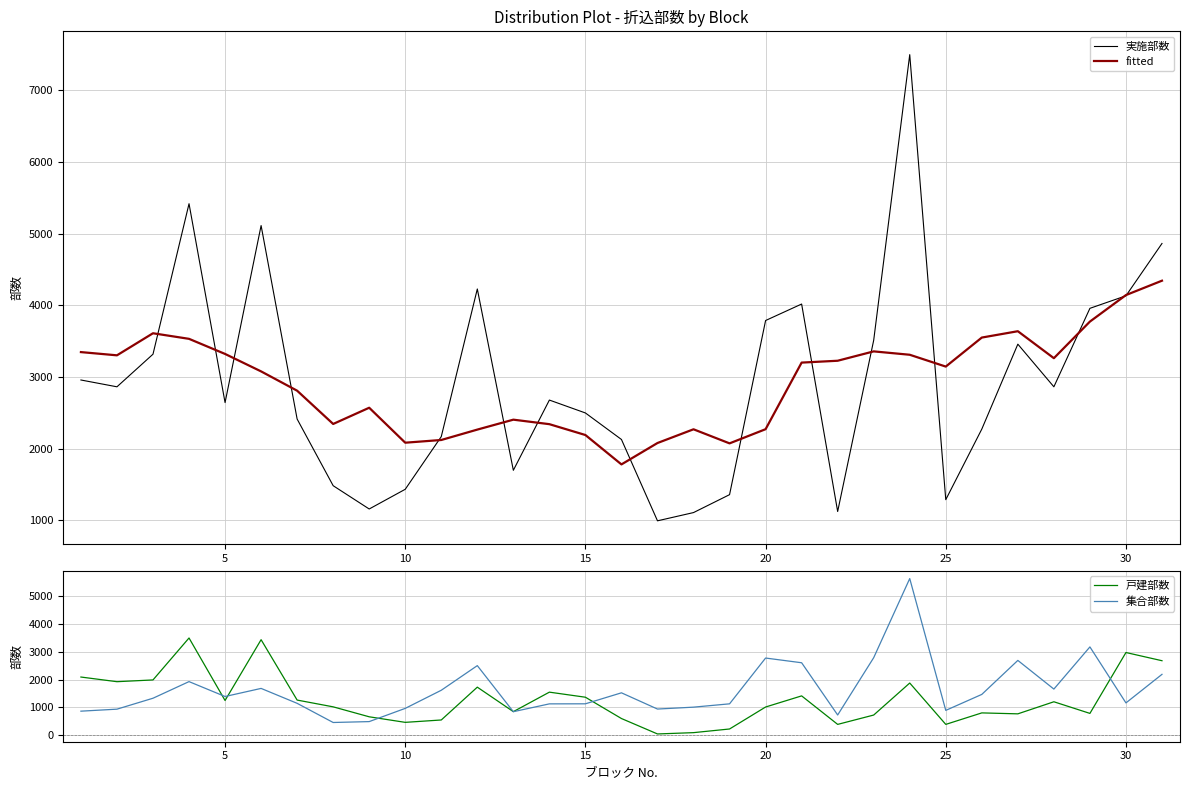

List the series in order of their peak value, highest first.

実施部数, 集合部数, fitted, 戸建部数